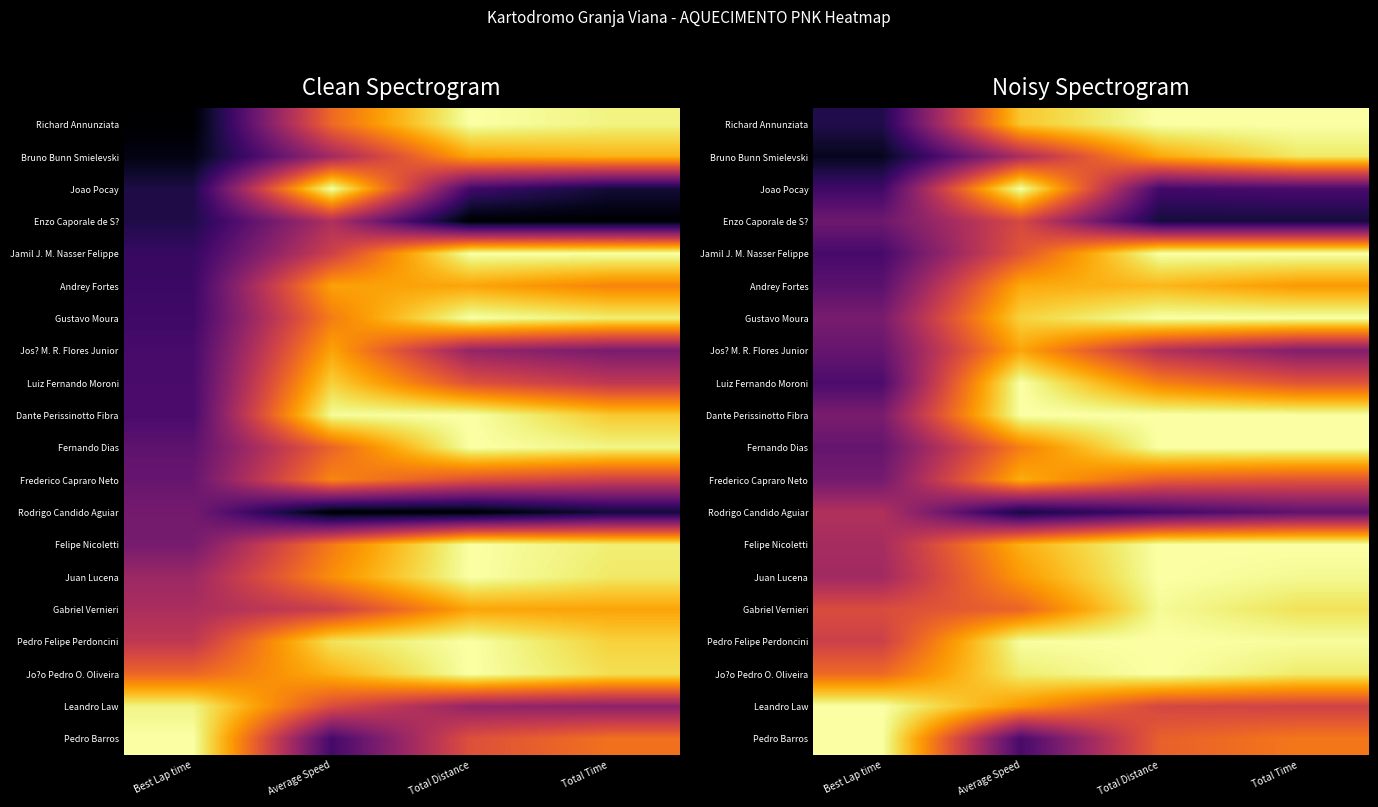

What is the maximum value shown in the chart?

1.0